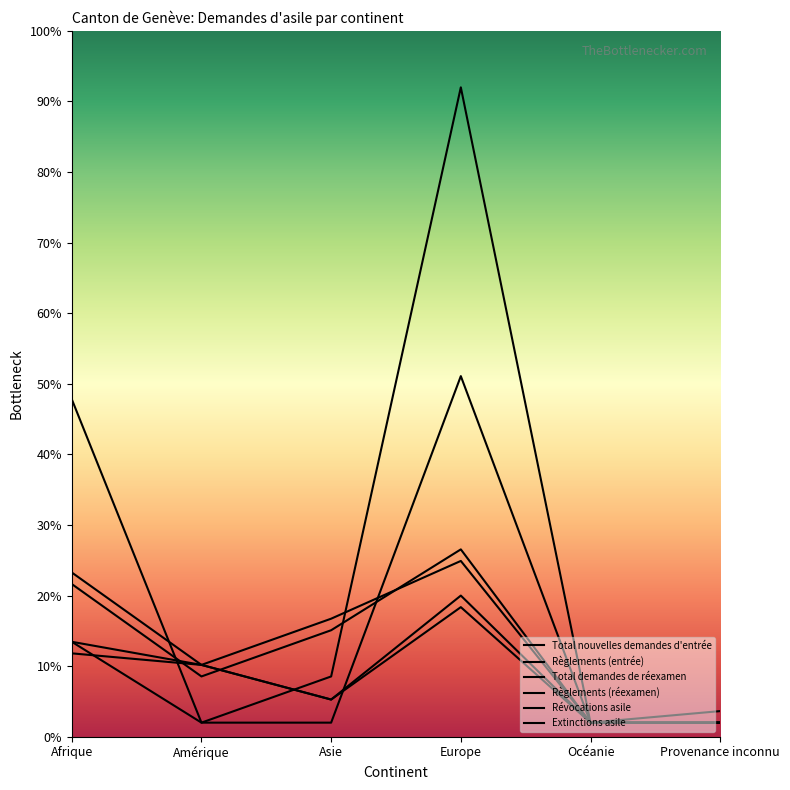

What is the spread (max minus min) of values at Europe?

73.6